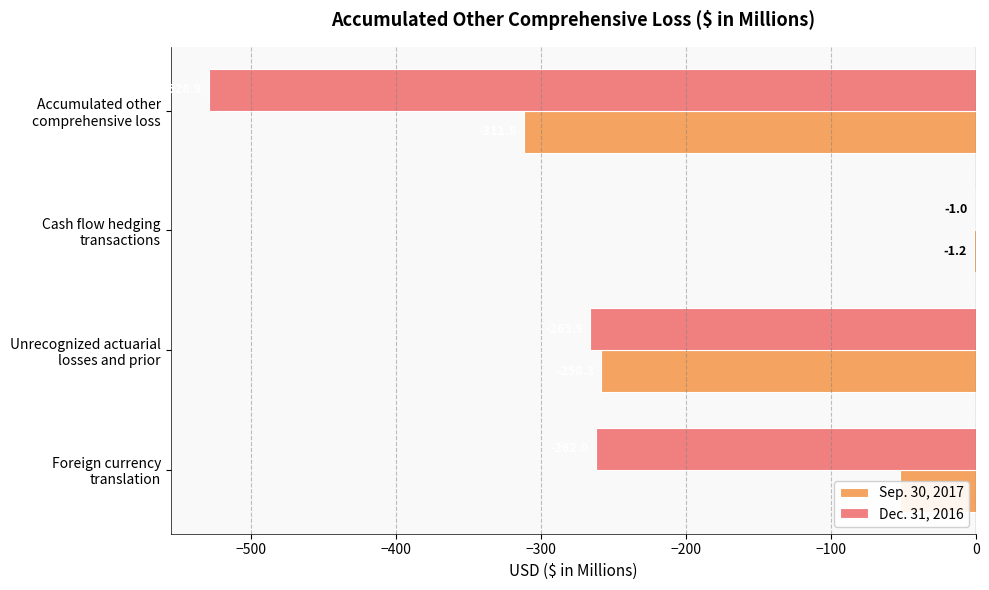

How many series are shown in this chart?

2